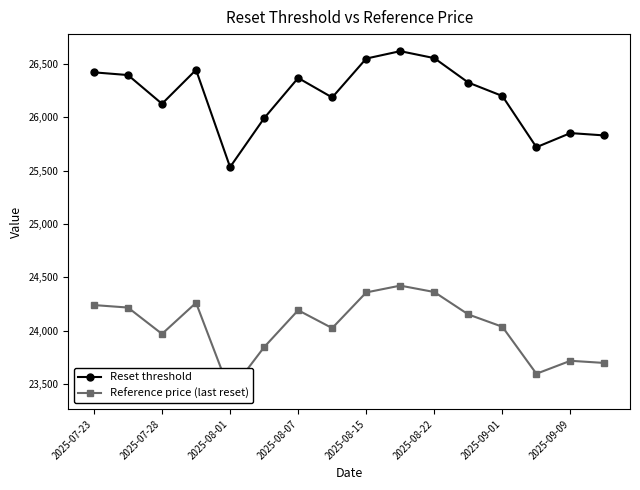

Is it true that Reference price (last reset) equals 34995.3 at 9?

False